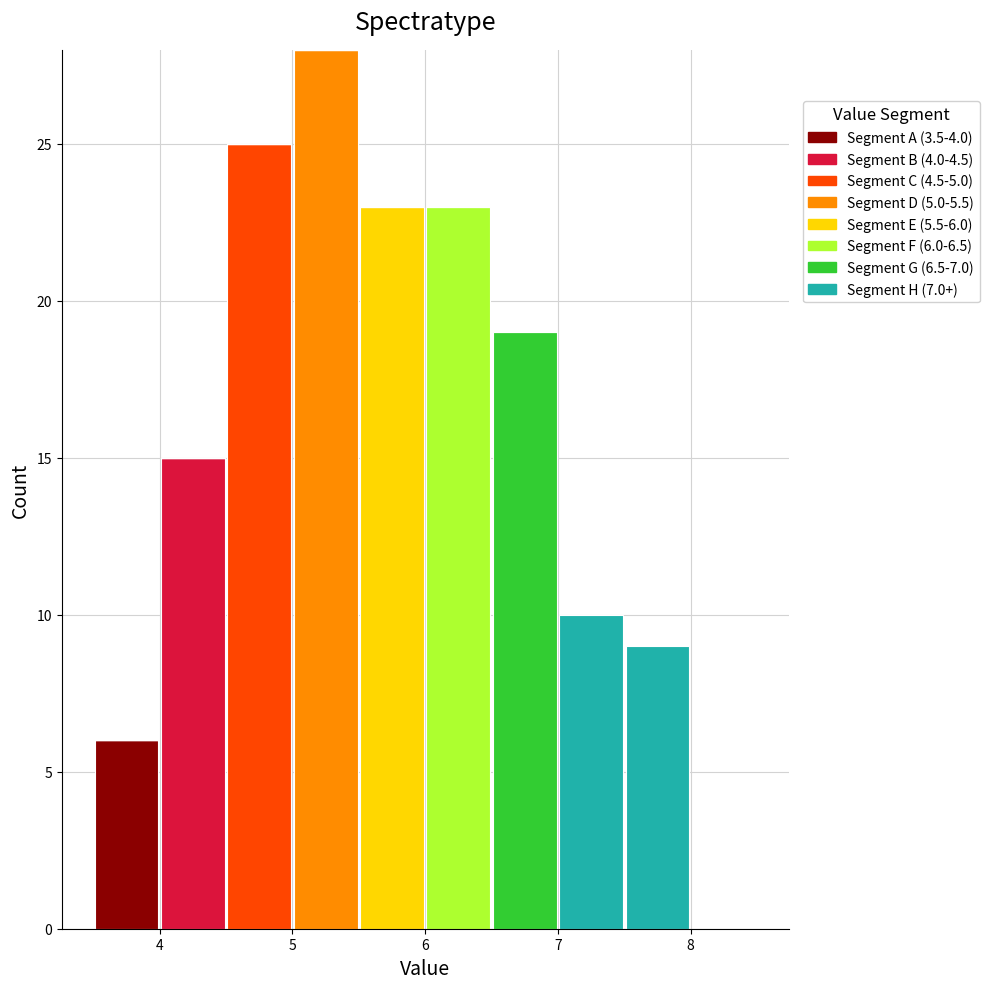

Which range on the x-axis has the tallest stacked bar (by total height)?

5.0 to 5.5